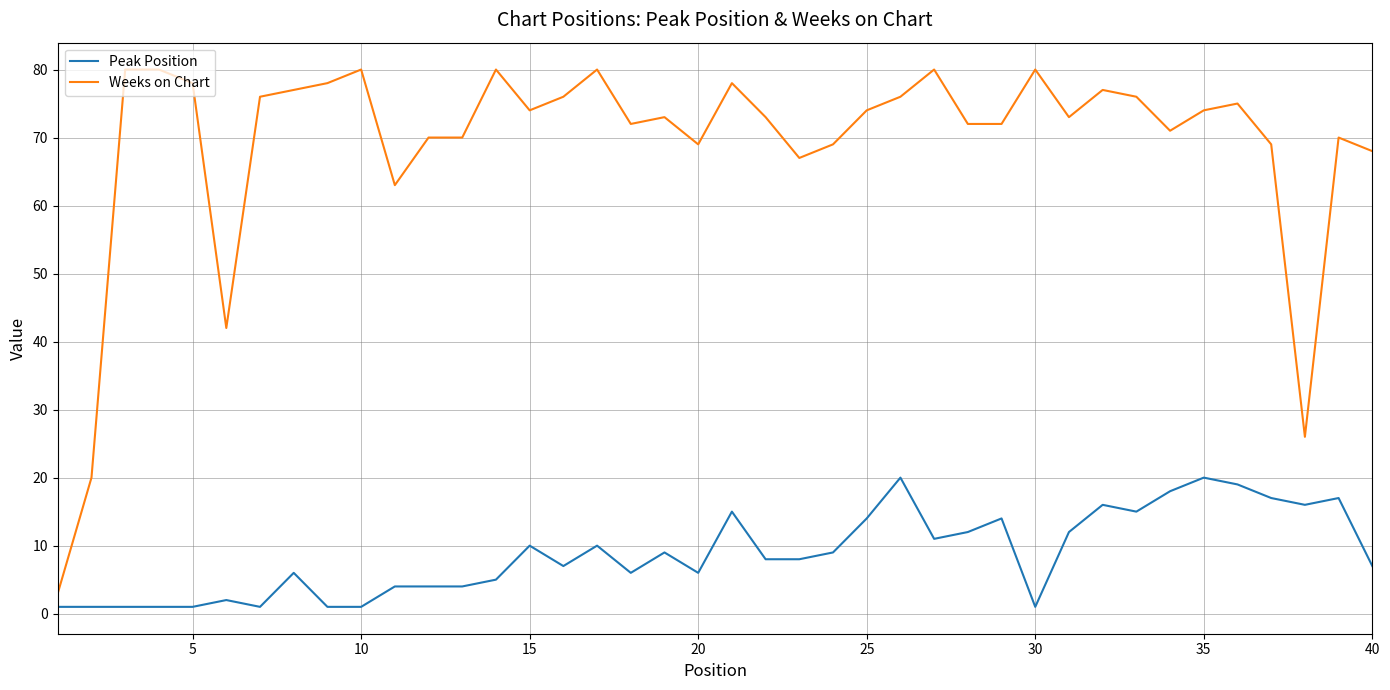

True or false: Weeks on Chart and Peak Position intersect in this chart.

False